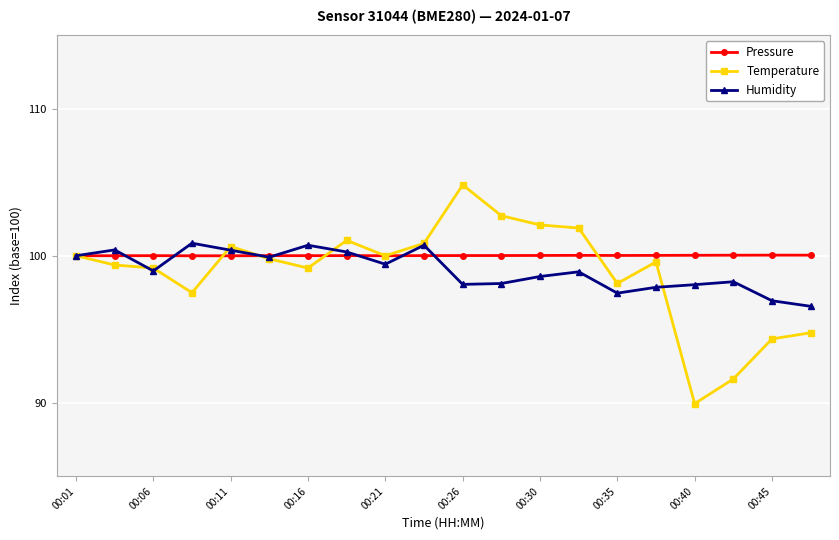

What is the value of the Humidity point at the 19th from the left?

96.9